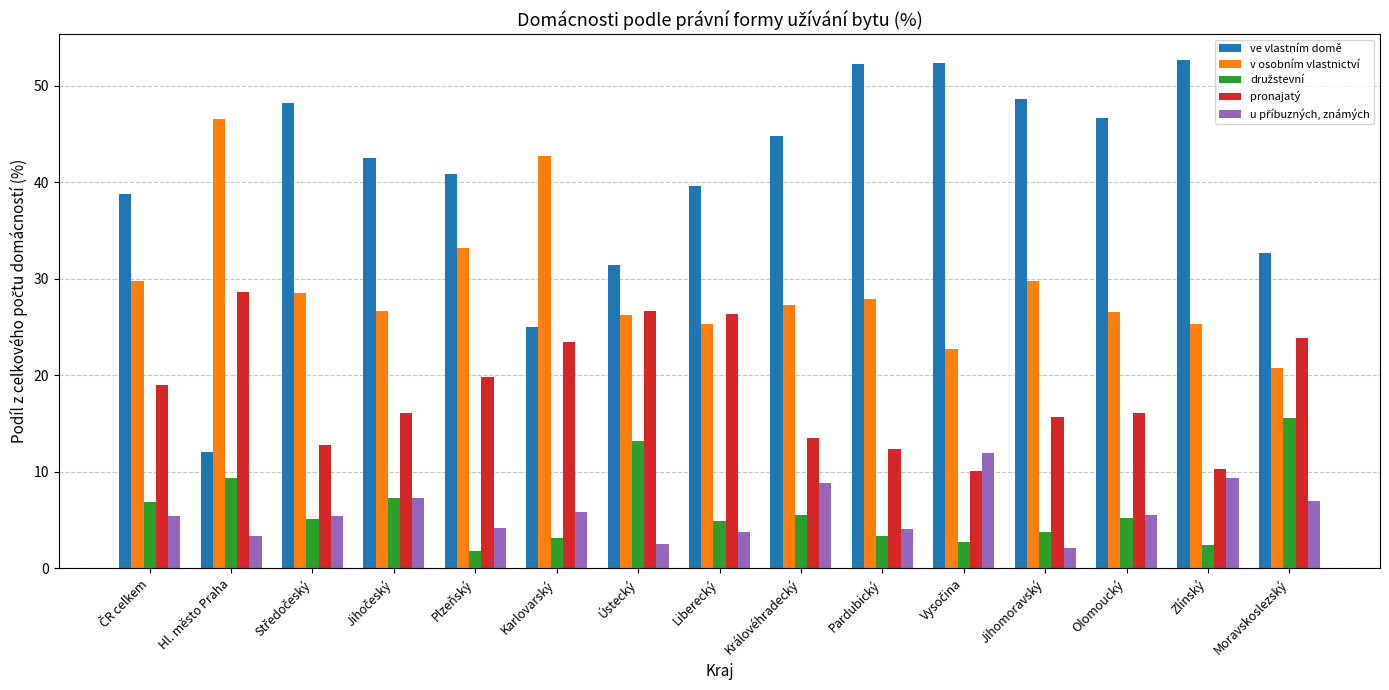

What is the difference between the maximum and minimum values in the pronajatý series?

18.5